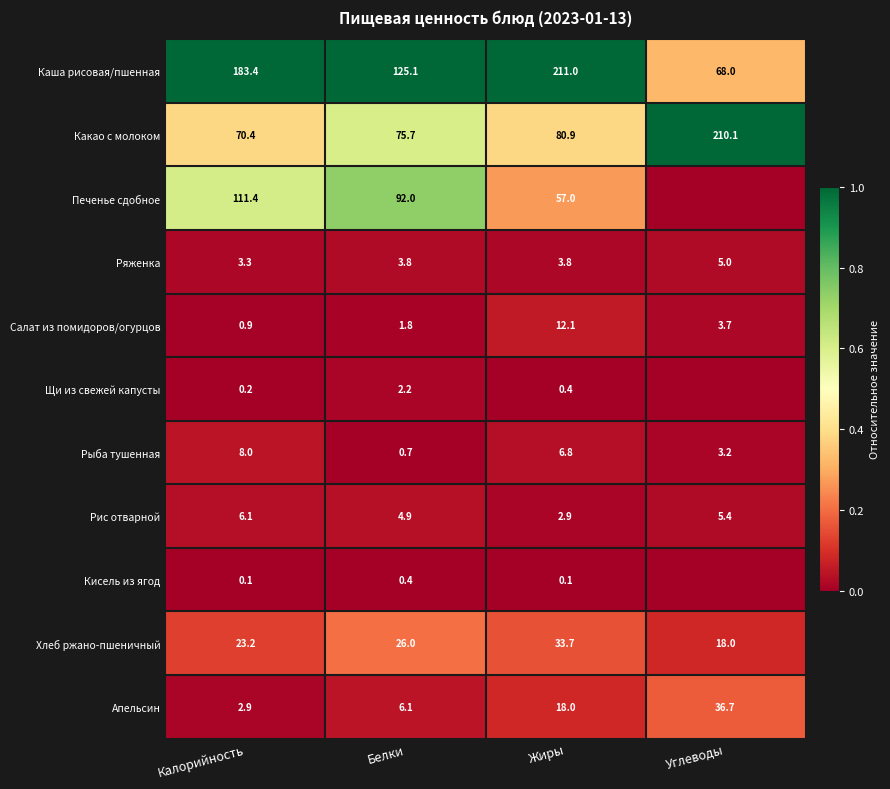

The value of Ряженка at Углеводы is 0.0. True or false?

False